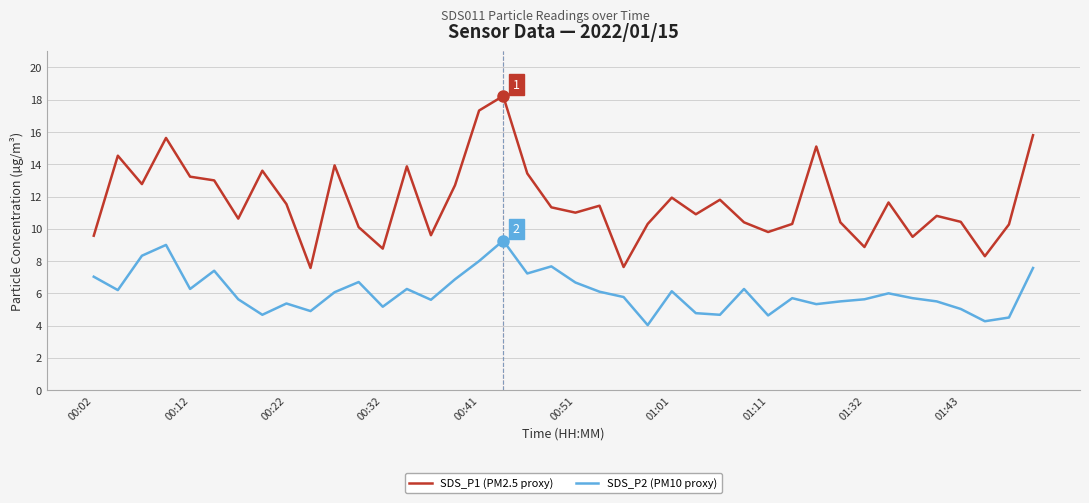

Rank the series by their maximum value, from highest to lowest.

SDS_P1 (PM2.5 proxy), SDS_P2 (PM10 proxy)